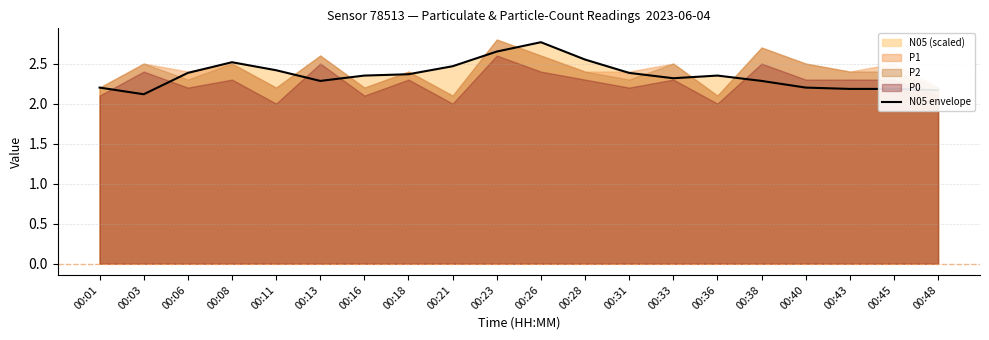

Is it true that the value at 00:18 is 1.4?

False